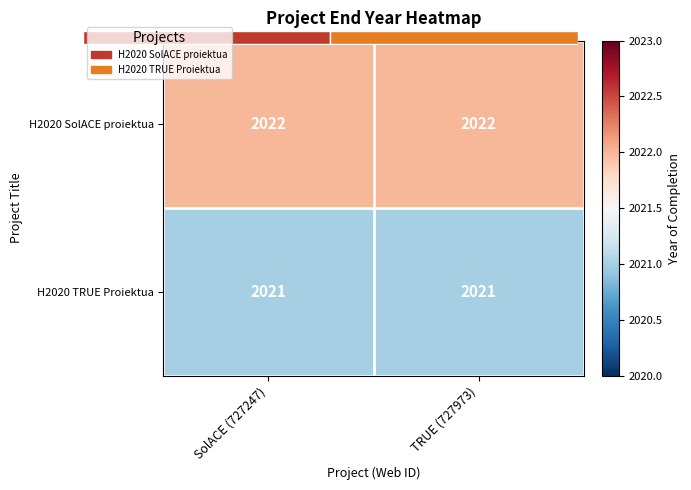

Is it true that H2020 SolACE proiektua equals 3331 at SolACE (727247)?

False